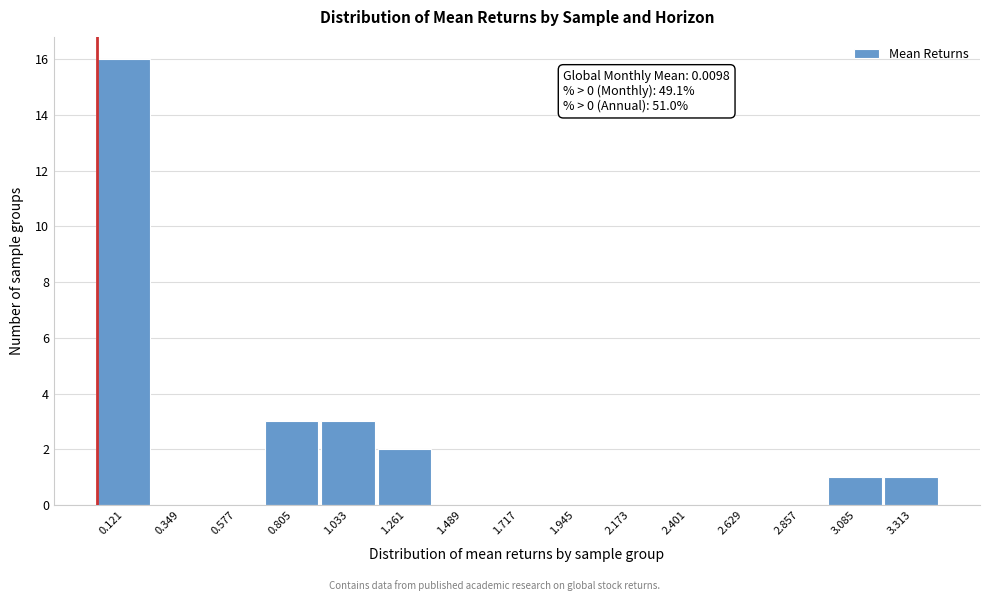

Over which range of the x-axis is the bar tallest?

0.00 to 0.25